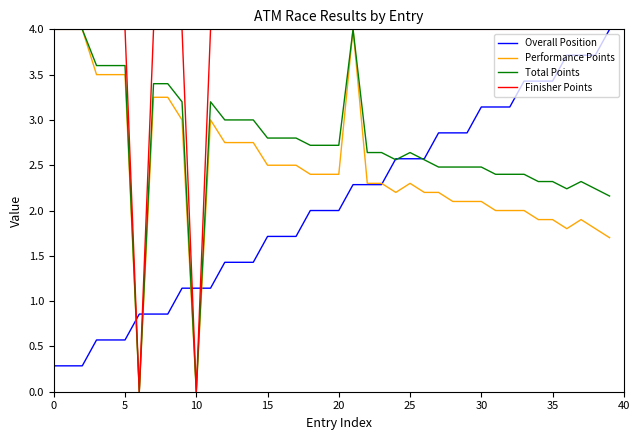

Which series has the largest total across all categories?

Finisher Points